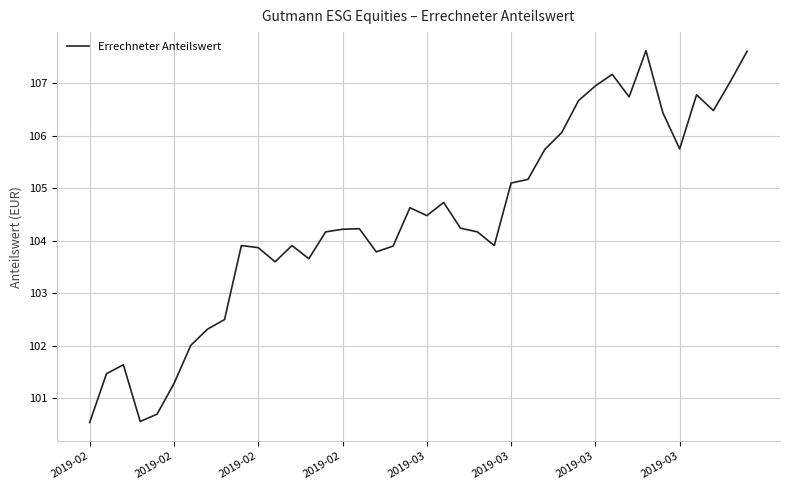

What is the difference between the maximum and minimum values?

7.1